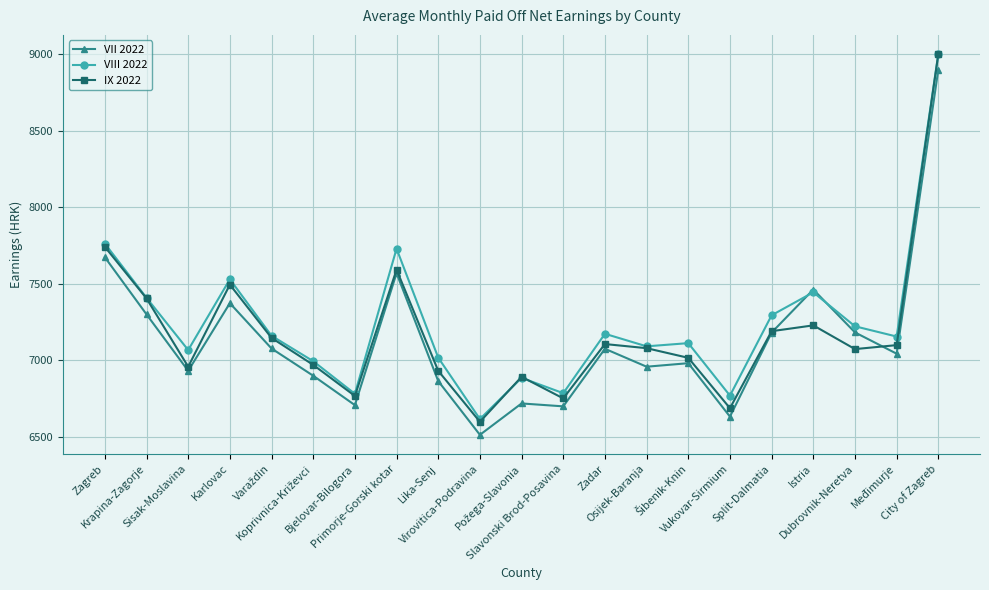

How many intersections are there between IX 2022 and VII 2022?

2